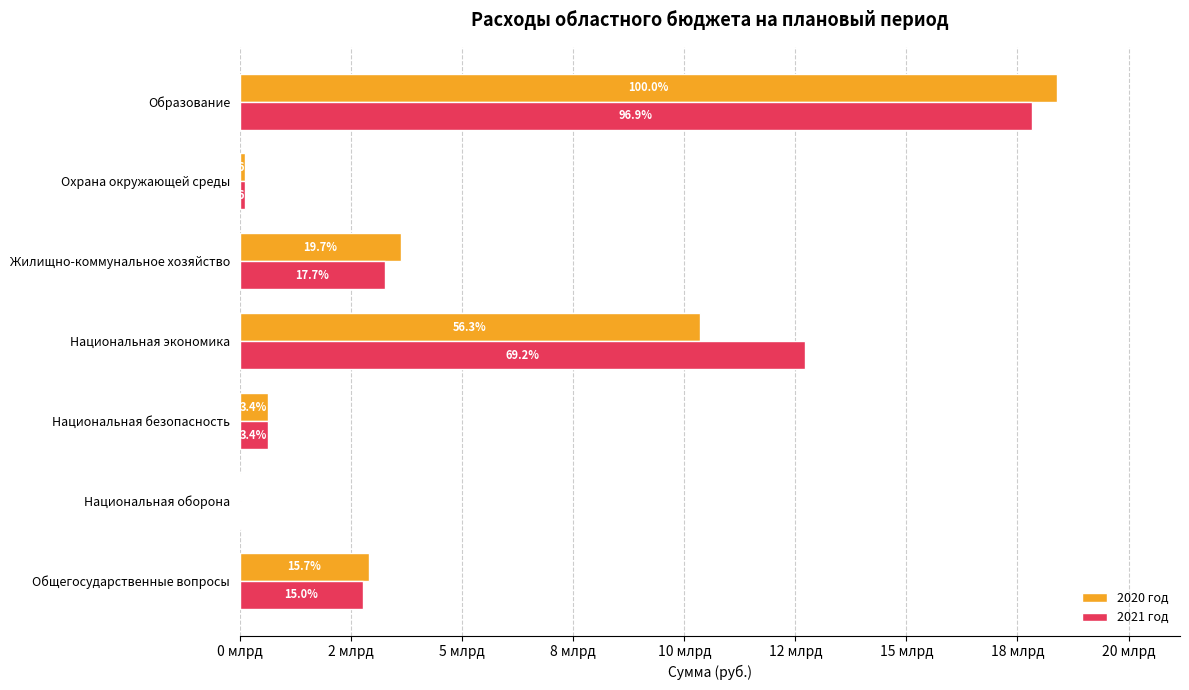

What are all the series names shown in the legend?

2020 год, 2021 год